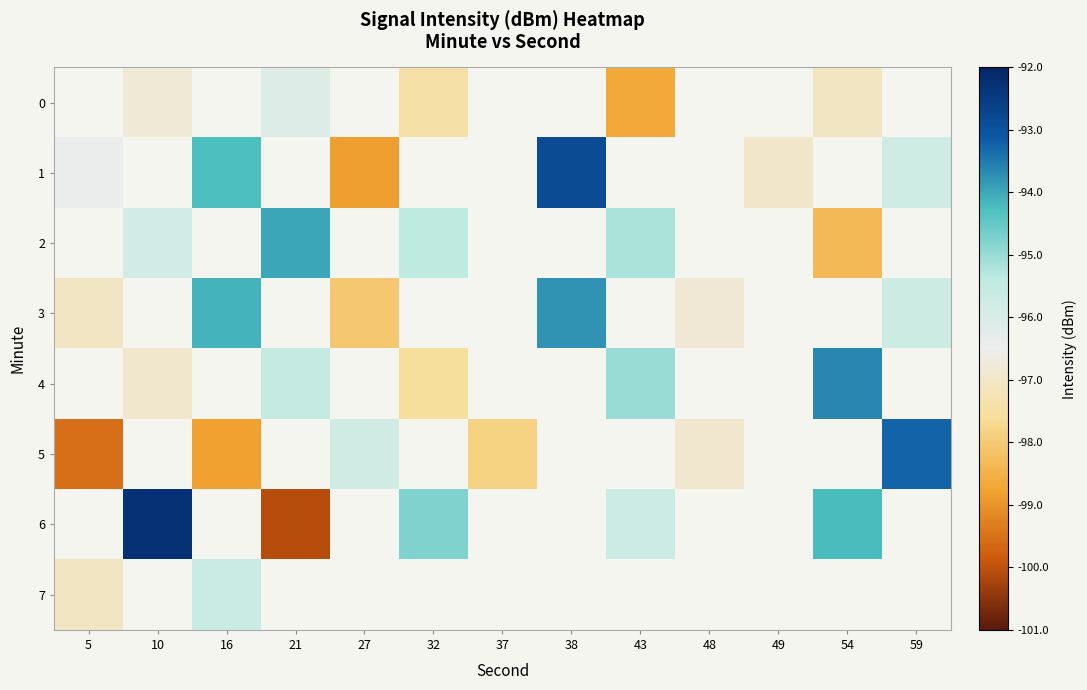

At which category does the chart reach its peak across all series?

10